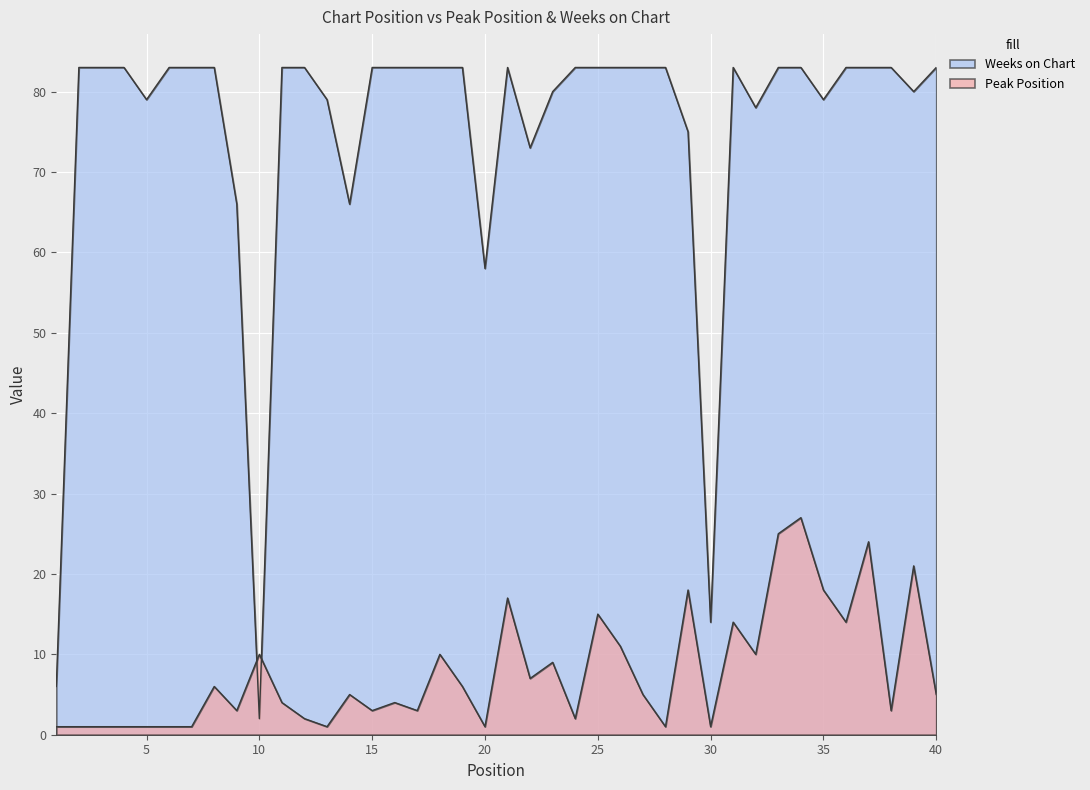

What is the maximum value shown in the chart?

83